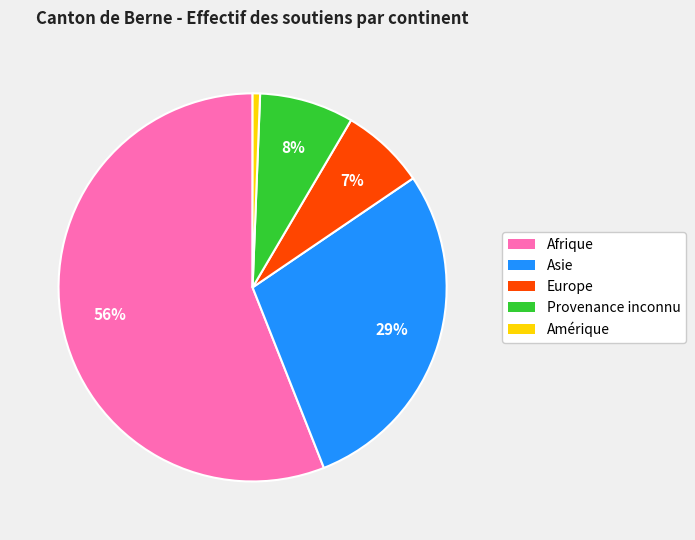

Is there any slice that represents more than half of the pie?

Yes